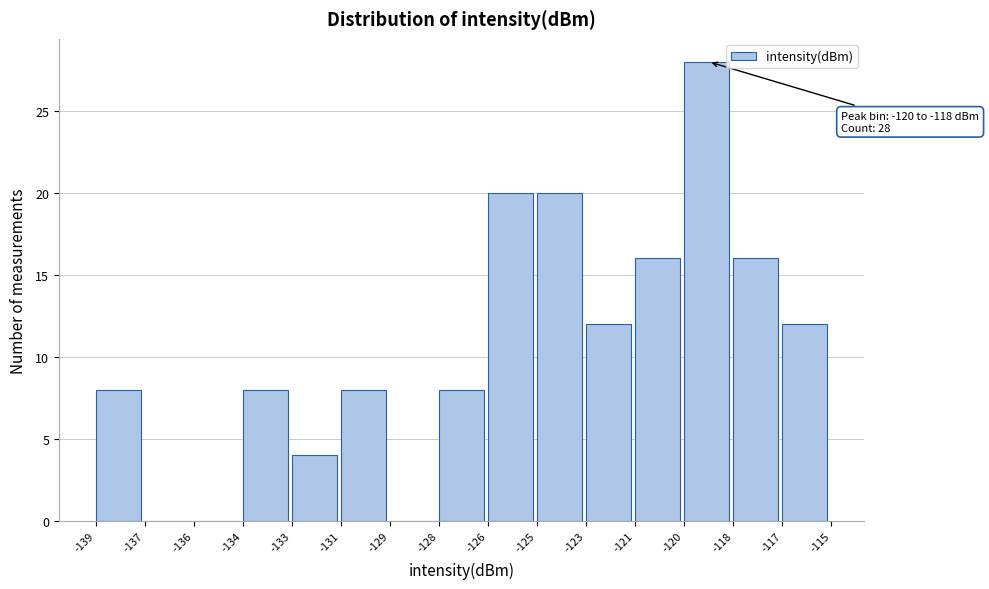

Reading left to right, list all the values displayed in this chart.

-139=8	-137=0	-136=0	-134=8	-133=4	-131=8	-129=0	-128=8	-126=20	-125=20	-123=12	-121=16	-120=28	-118=16	-117=12